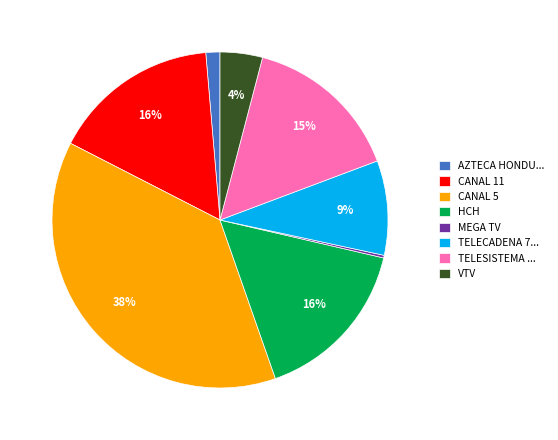

Which category has the biggest portion of the pie?

CANAL 5